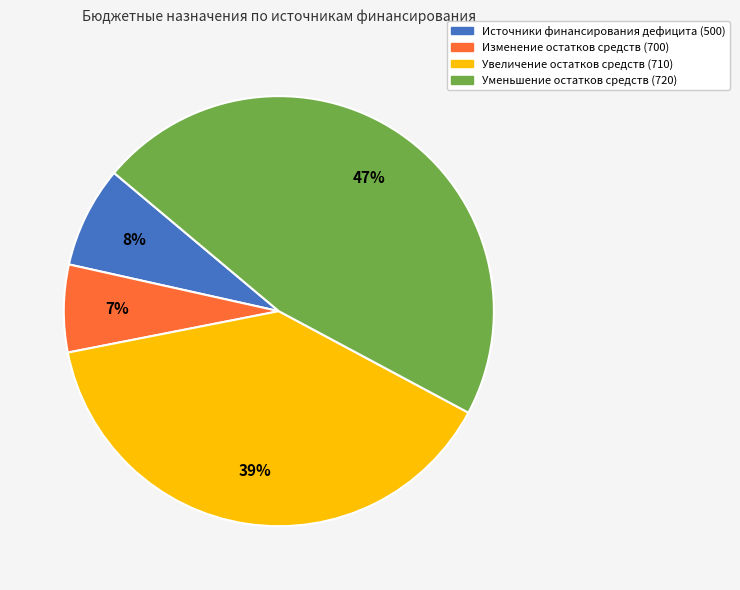

Is the sum of Изменение остатков средств (700) and Уменьшение остатков средств (720) greater than half?

Yes